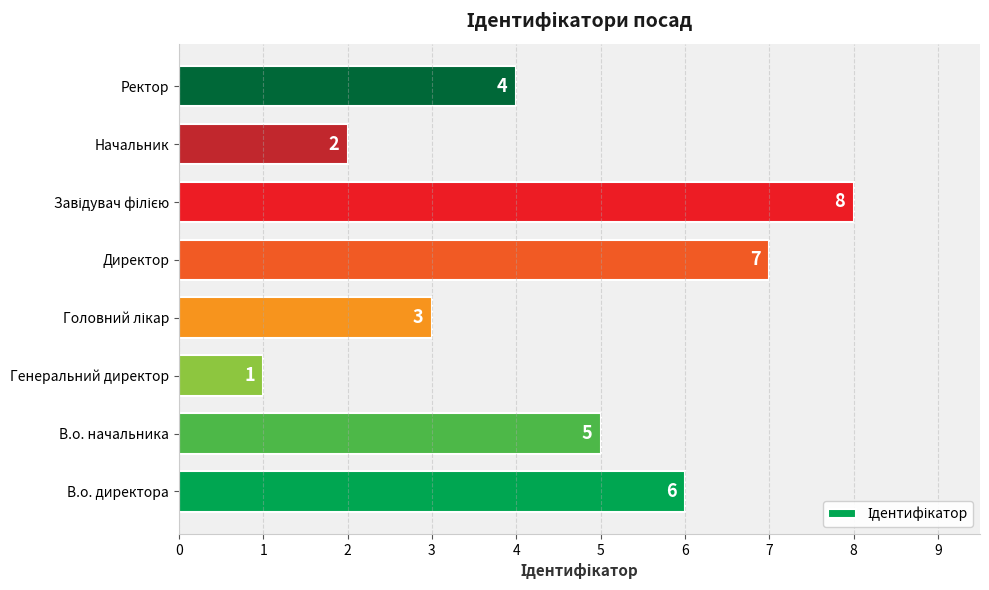

What is the difference between the maximum and second lowest values?

6